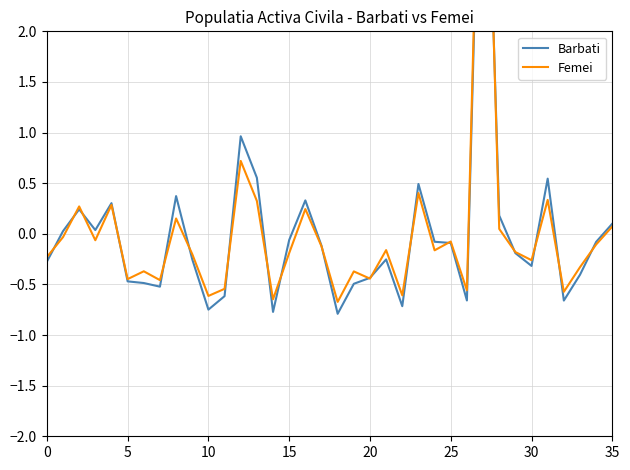

At which label does Barbati reach its minimum?

18